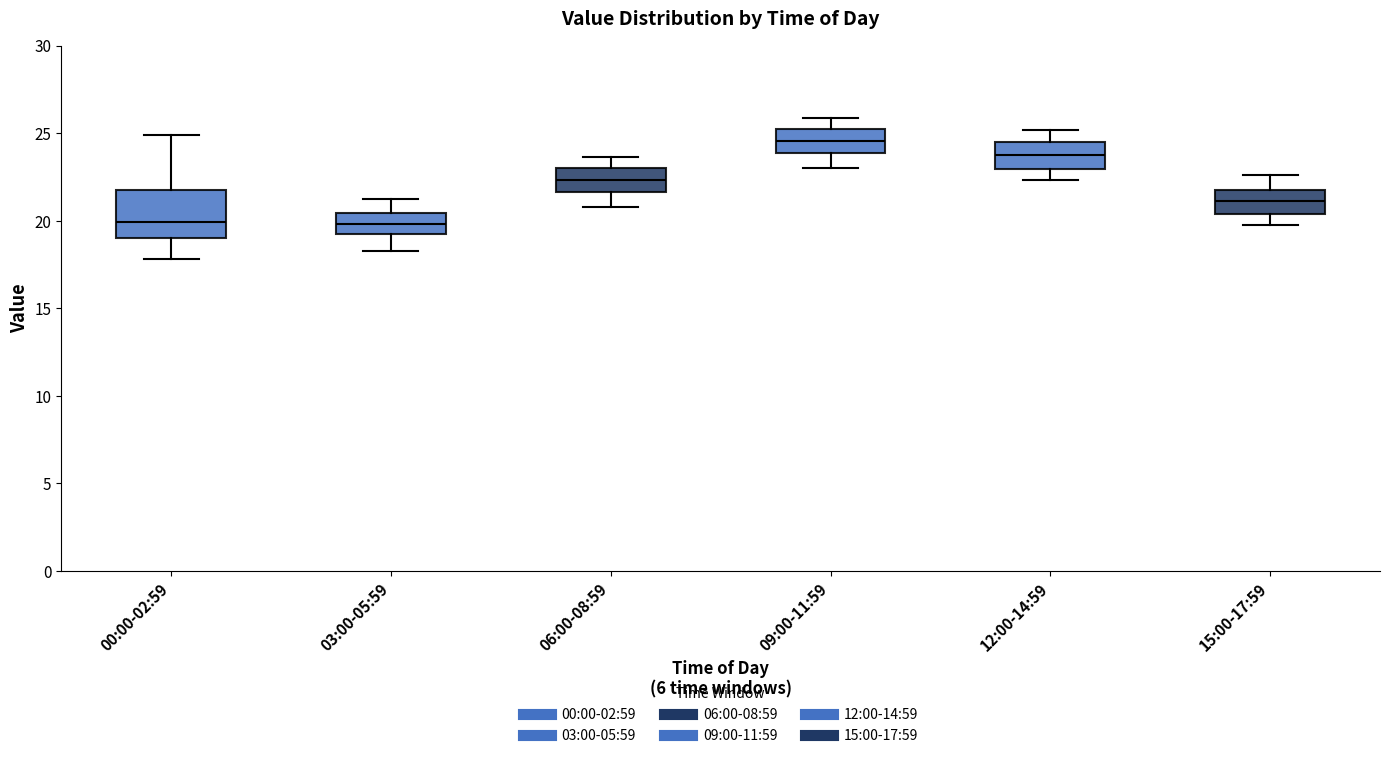

Reading left to right, transcribe this box plot: for each box, give where its median line is, the range the box spans, and where its two whiskers end, as read against the y-axis. The values are not printed on the chart, so give them approximately, as read against the axis.

00:00-02:59: median 20.0, box 19.0 to 22.0, whiskers 18.0 to 25.0
03:00-05:59: median 20.0, box 19.0 to 20.5, whiskers 18.5 to 21.5
06:00-08:59: median 22.5, box 21.5 to 23.0, whiskers 21.0 to 23.5
09:00-11:59: median 24.5, box 24.0 to 25.0, whiskers 23.0 to 26.0
12:00-14:59: median 23.5, box 23.0 to 24.5, whiskers 22.5 to 25.0
15:00-17:59: median 21.0, box 20.5 to 22.0, whiskers 20.0 to 22.5